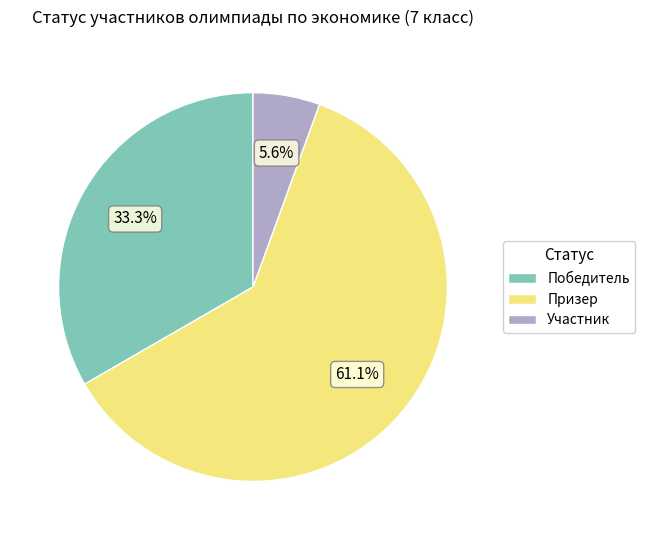

What percentage is the Победитель slice, to the nearest percent?

33%